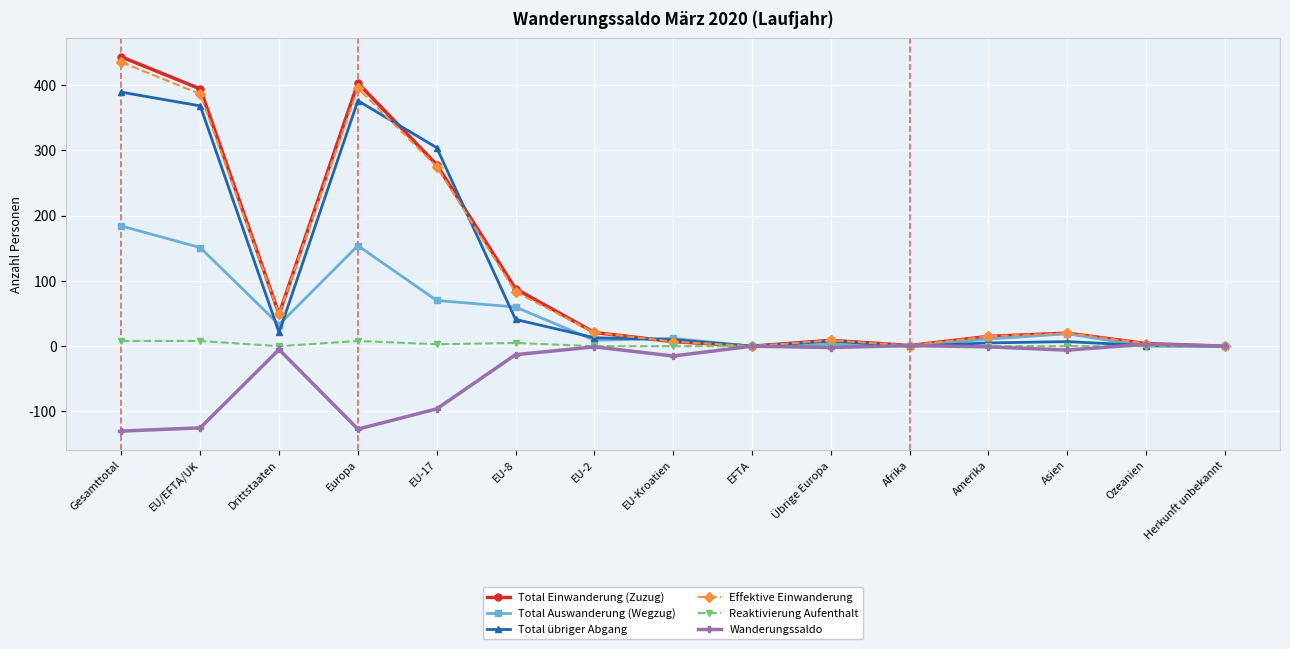

Which series has the largest range (max minus min)?

Total Einwanderung (Zuzug)